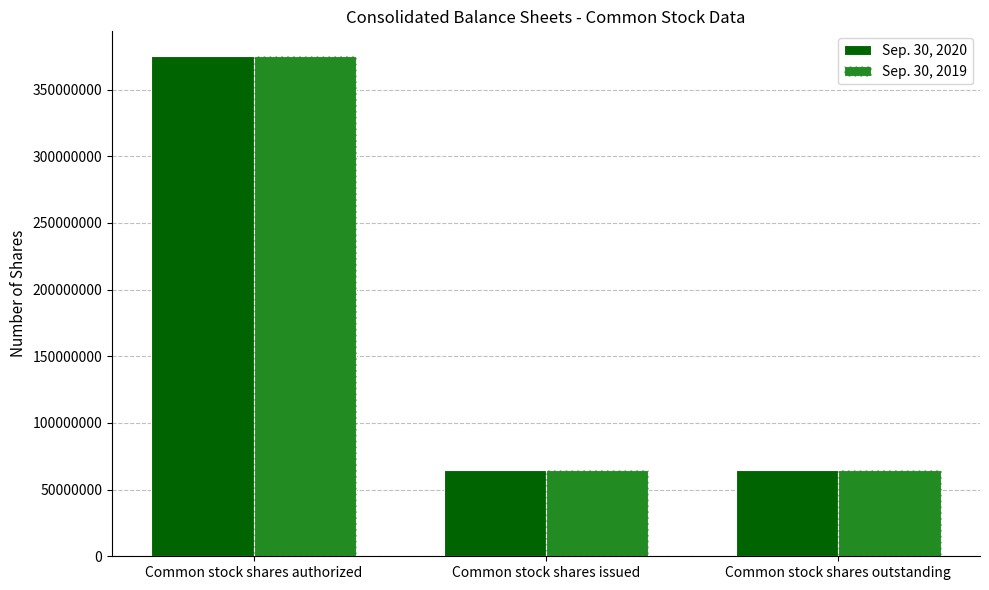

What is the maximum value for Sep. 30, 2020?

375000000